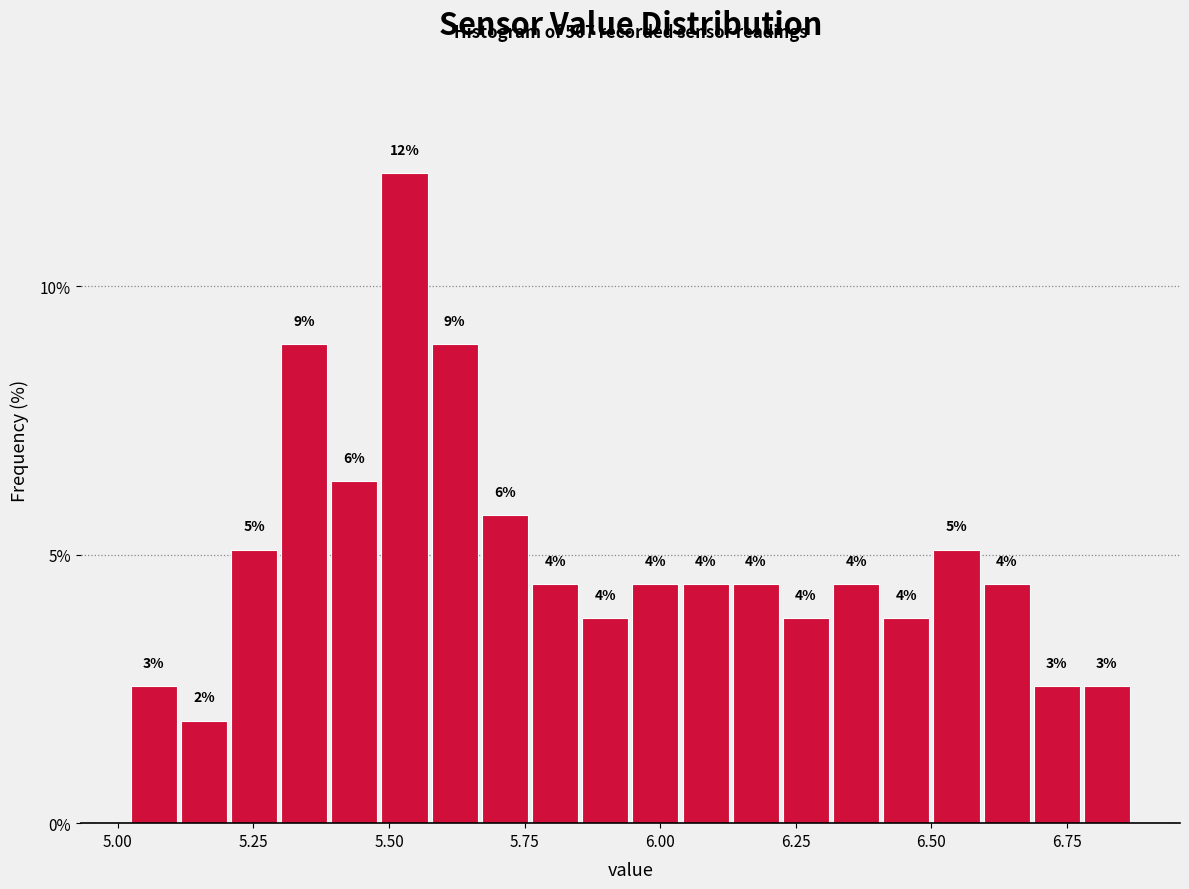

Around what value on the x-axis is the tallest bar? Give the approximate position of its centre, as read against the axis.

5.55